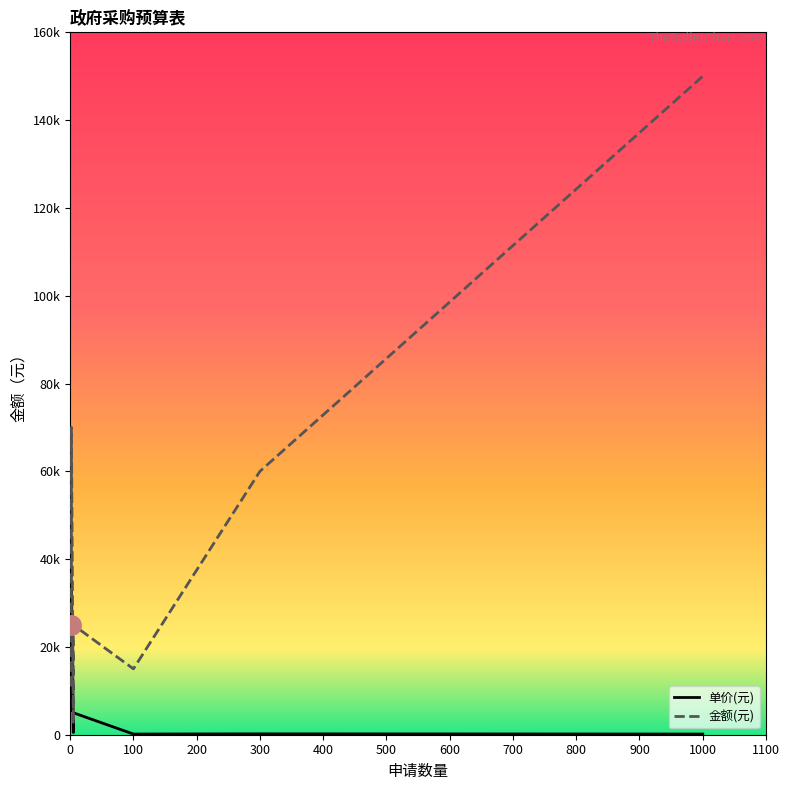

At which category does 金额(元) reach its first local valley?

2